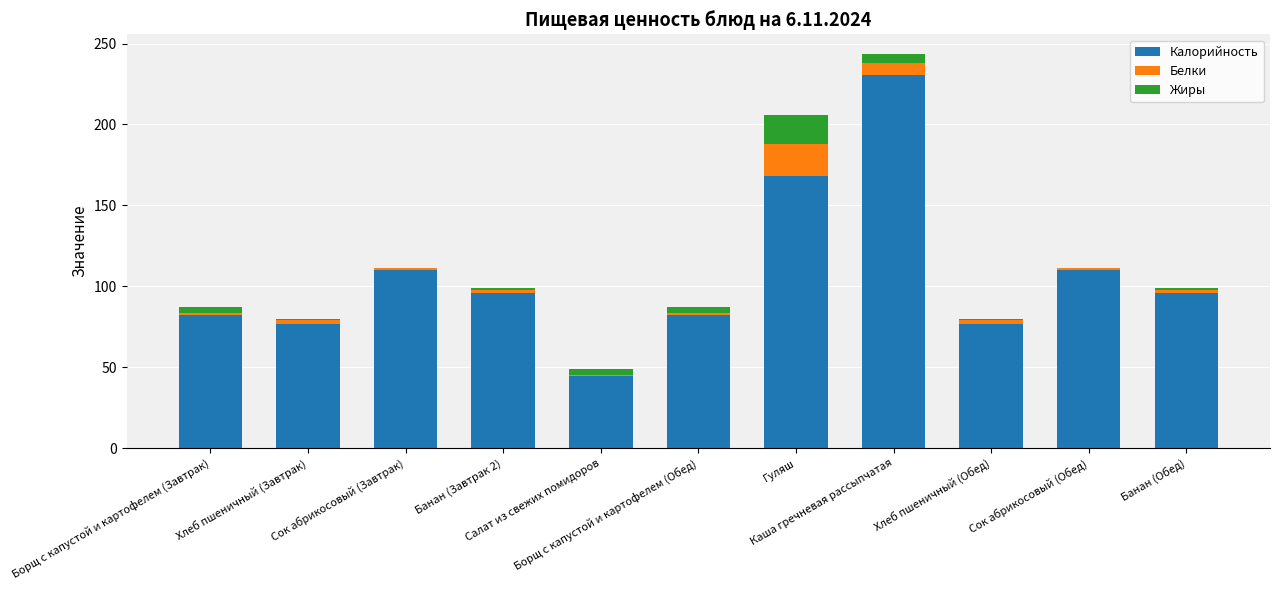

Where does the Жиры series first go above 1?

Борщ с капустой и картофелем (Завтрак)